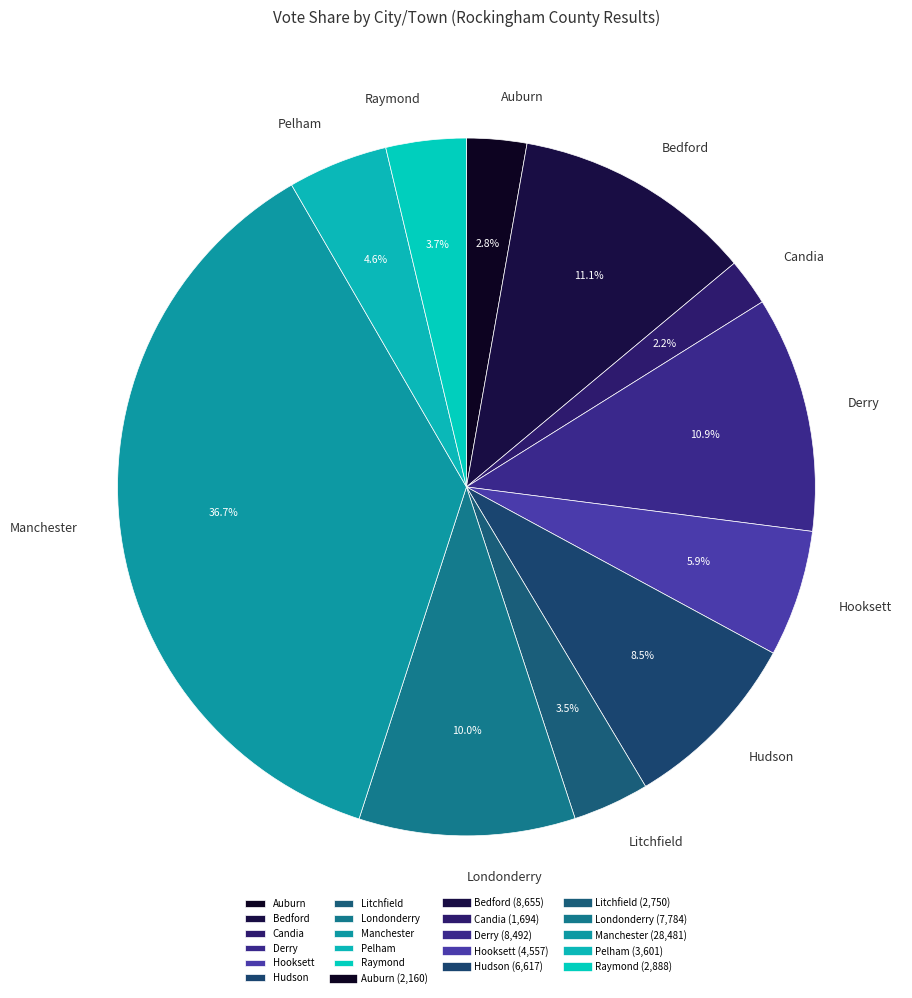

Does Auburn represent more than half of the total?

No